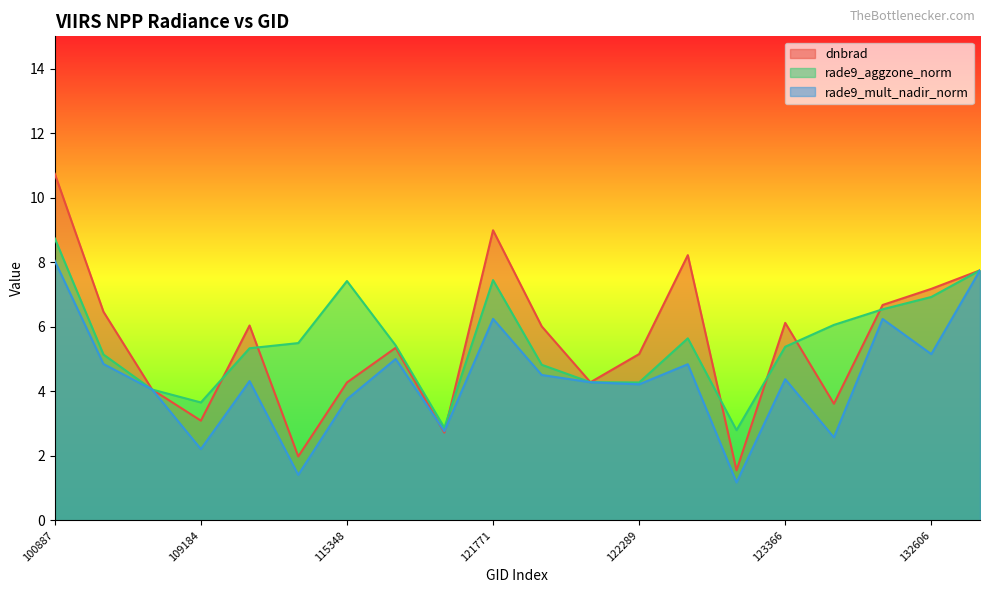

Reading left to right, transcribe all the data shown in this chart.

dnbrad: 10.7	6.5	4.1	3.1	6.0	2.0	4.3	5.3	2.7	9.0	6.0	4.3	5.2	8.2	1.5	6.1	3.6	6.7	7.2	7.7
rade9_aggzone_norm: 8.7	5.1	4.1	3.7	5.3	5.5	7.4	5.4	2.9	7.4	4.8	4.3	4.3	5.6	2.8	5.4	6.1	6.5	6.9	7.7
rade9_mult_nadir_norm: 8.0	4.8	4.1	2.2	4.3	1.4	3.8	5.0	2.8	6.2	4.5	4.3	4.2	4.8	1.2	4.4	2.6	6.2	5.2	7.7